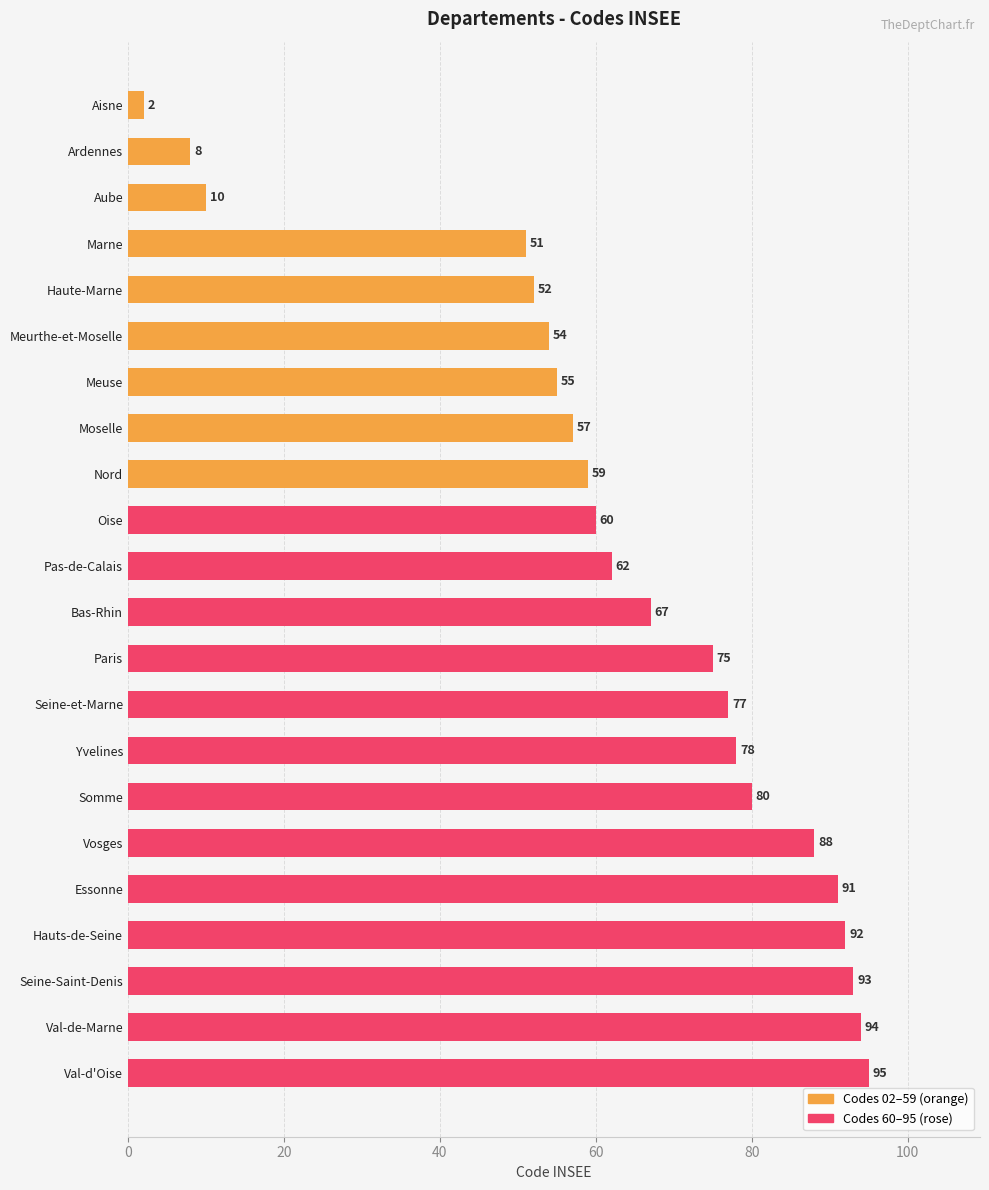

Reading top to bottom, what are all the values shown in this chart?

Aisne=2	Ardennes=8	Aube=10	Marne=51	Haute-Marne=52	Meurthe-et-Moselle=54	Meuse=55	Moselle=57	Nord=59	Oise=60	Pas-de-Calais=62	Bas-Rhin=67	Paris=75	Seine-et-Marne=77	Yvelines=78	Somme=80	Vosges=88	Essonne=91	Hauts-de-Seine=92	Seine-Saint-Denis=93	Val-de-Marne=94	Val-d'Oise=95